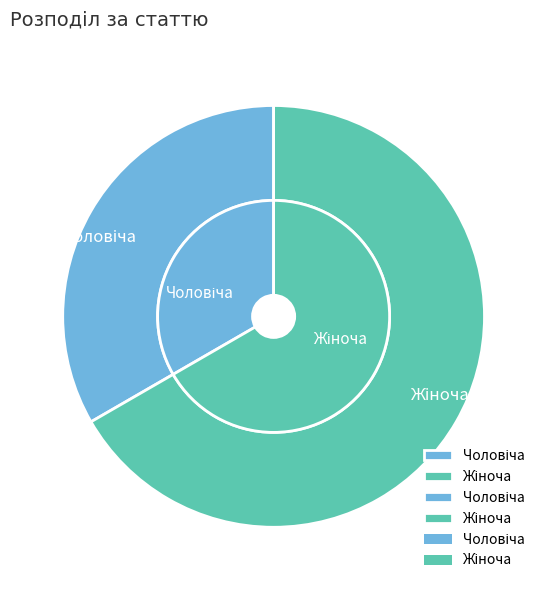

Rank the categories by value from highest to lowest.

Жіноча, Чоловіча